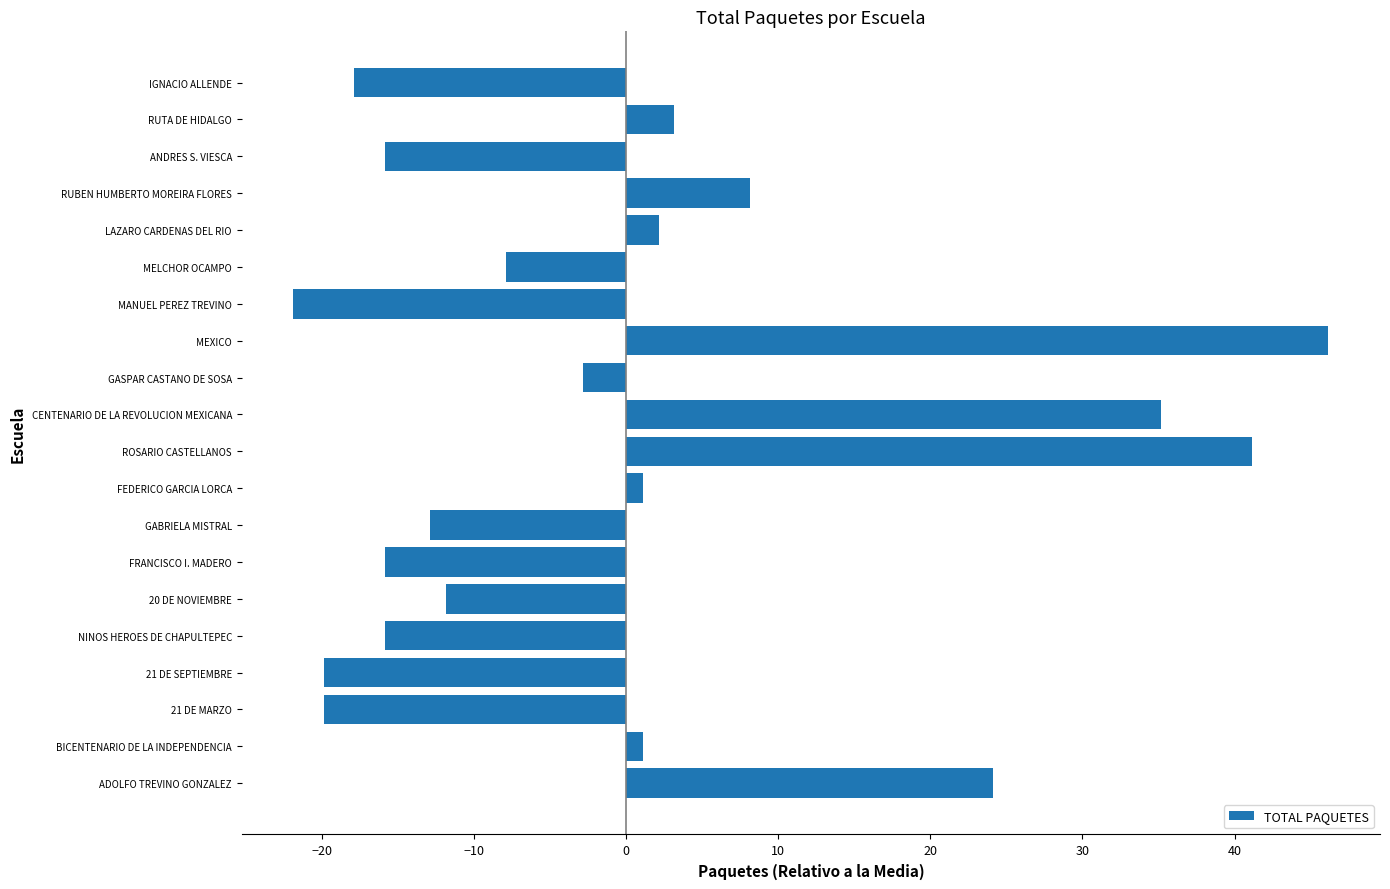

What is the change in value from 21 DE MARZO to RUTA DE HIDALGO?

+23.0